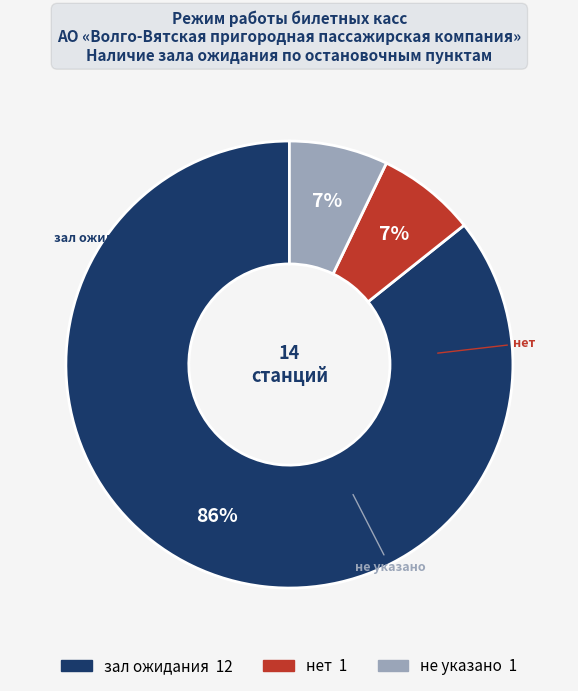

To the nearest percent, what is the difference between the largest and smallest slice percentages?

79%